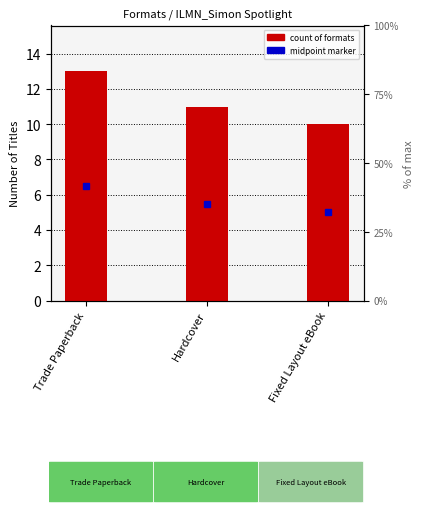

List the labels in order of value, smallest first.

Fixed Layout eBook, Hardcover, Trade Paperback